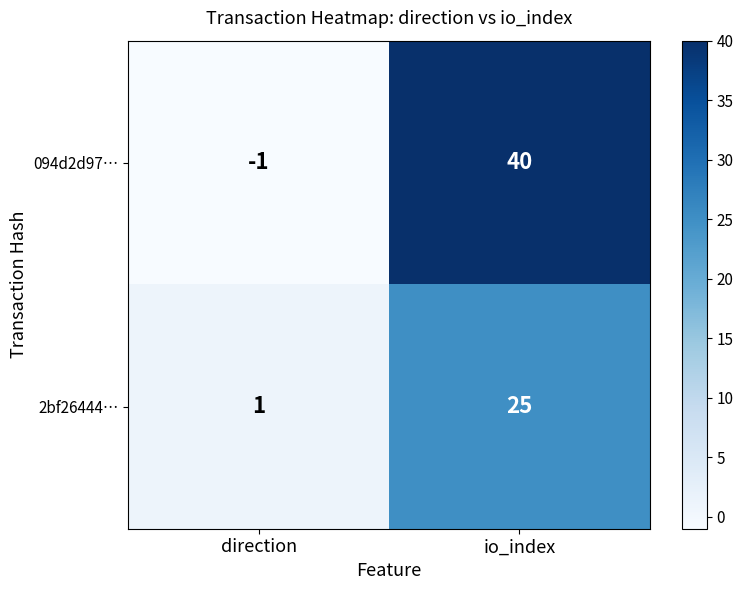

What is the spread (max minus min) of values at io_index?

15